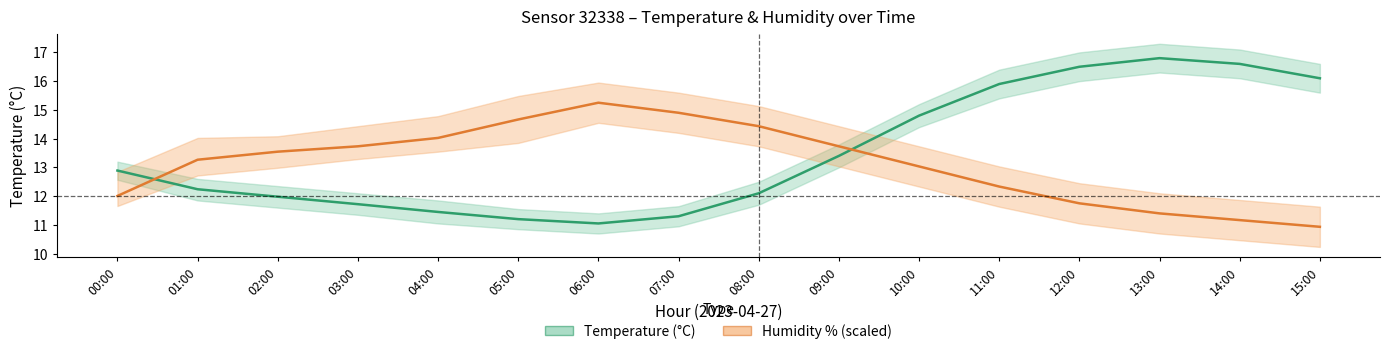

True or false: humidity (scaled) has more than 2 interior local peaks.

False